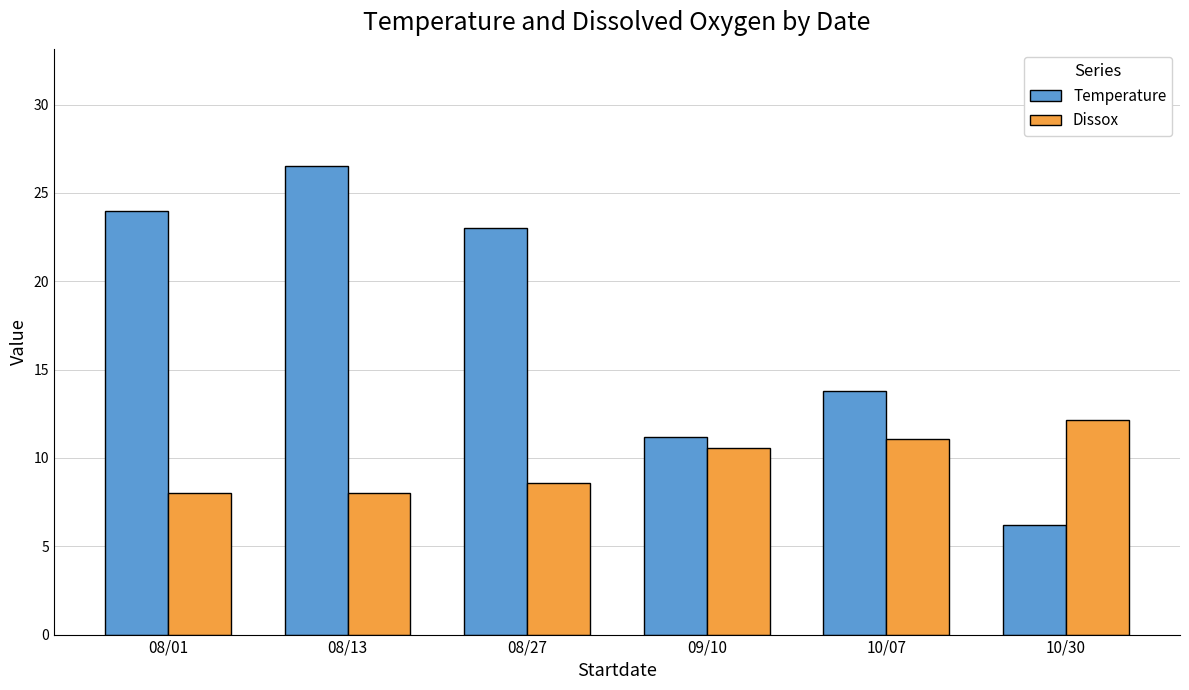

Which series has the widest spread of values?

Temperature